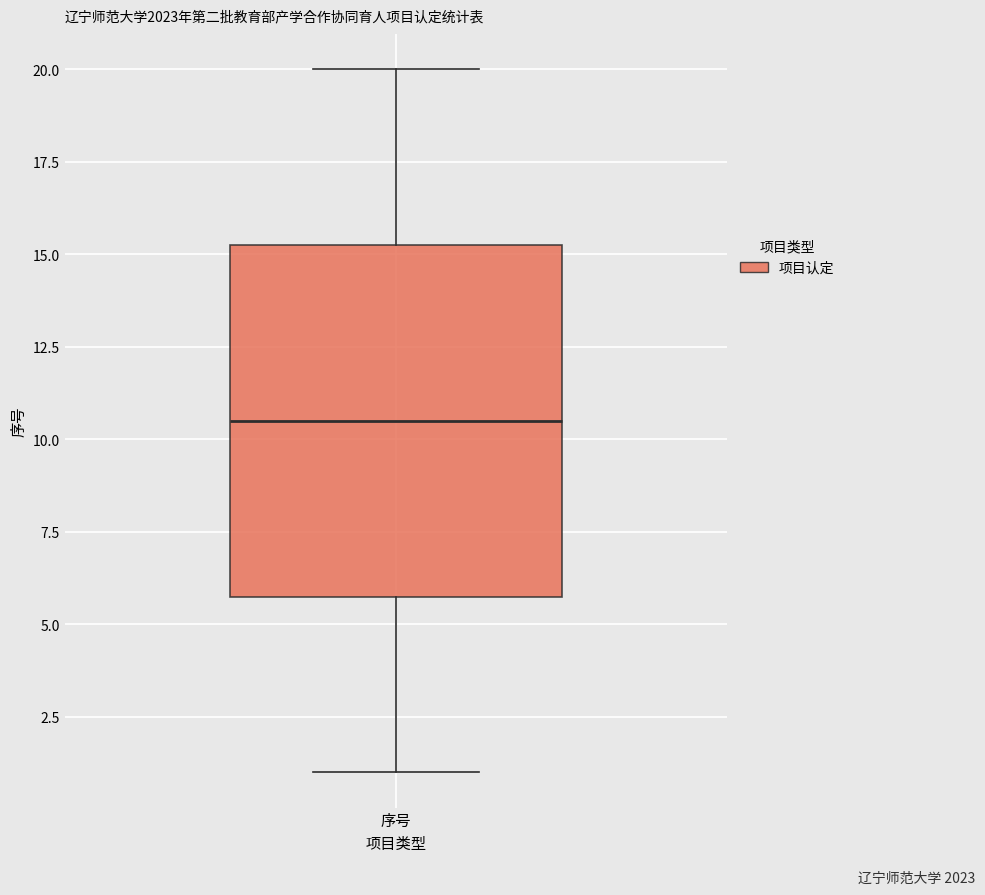

Transcribe this box plot: give where the median line is, the range the box spans, and where the two whiskers end, as read against the y-axis. The values are not printed on the chart, so give them approximately, as read against the axis.

median 10.5, box 6.0 to 15.5, whiskers 1.0 to 20.0